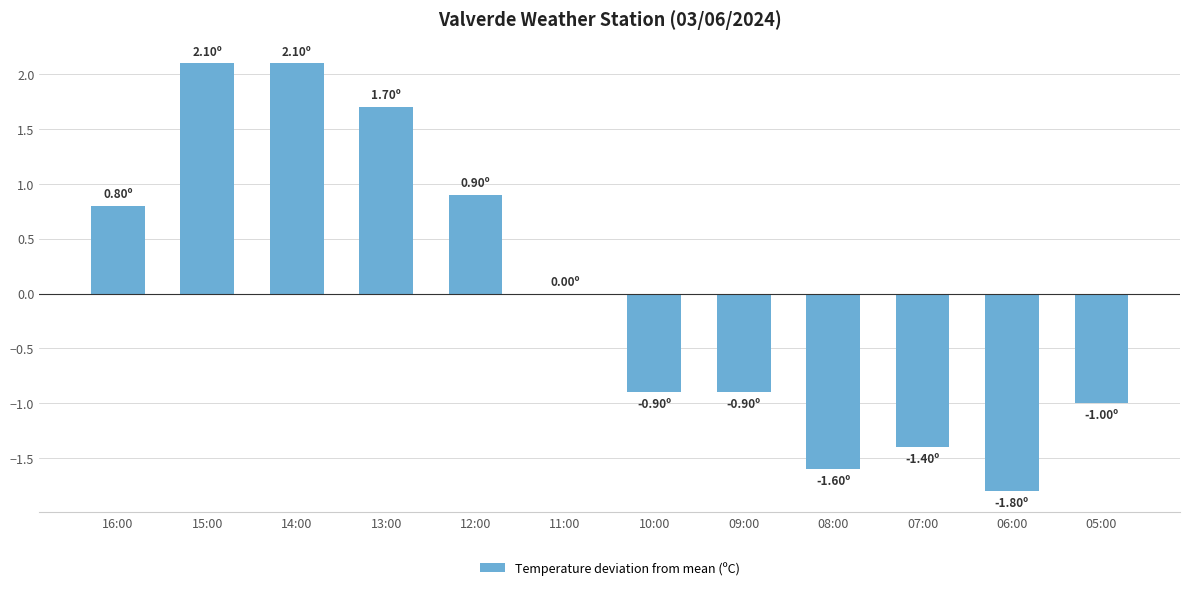

Which has a higher value, 16:00 or 05:00?

16:00